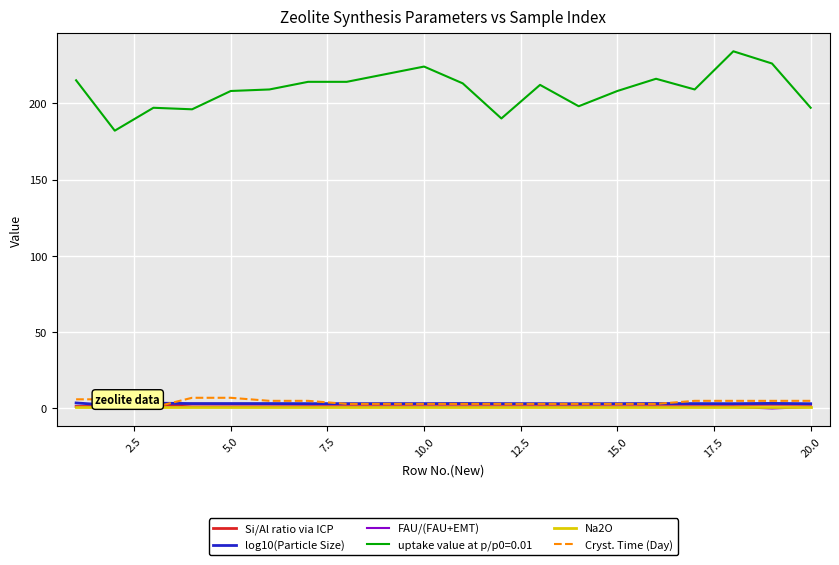

True or false: Cryst. Time (Day) and uptake value at p/p0=0.01 intersect in this chart.

False